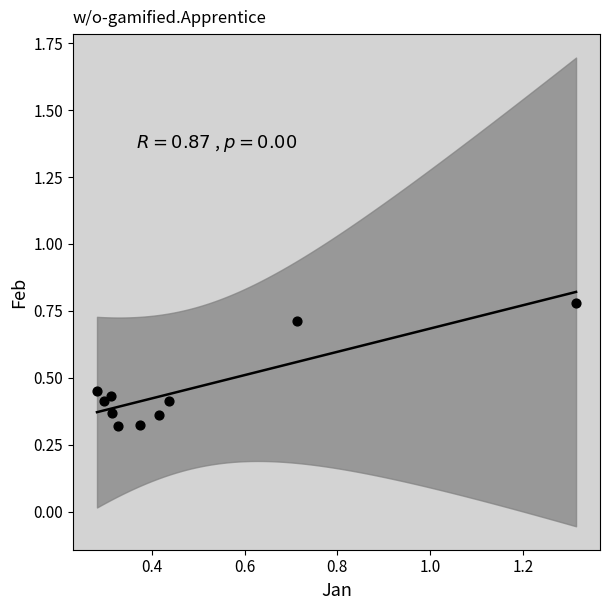

What is the range of X values (max minus min)?

1.0